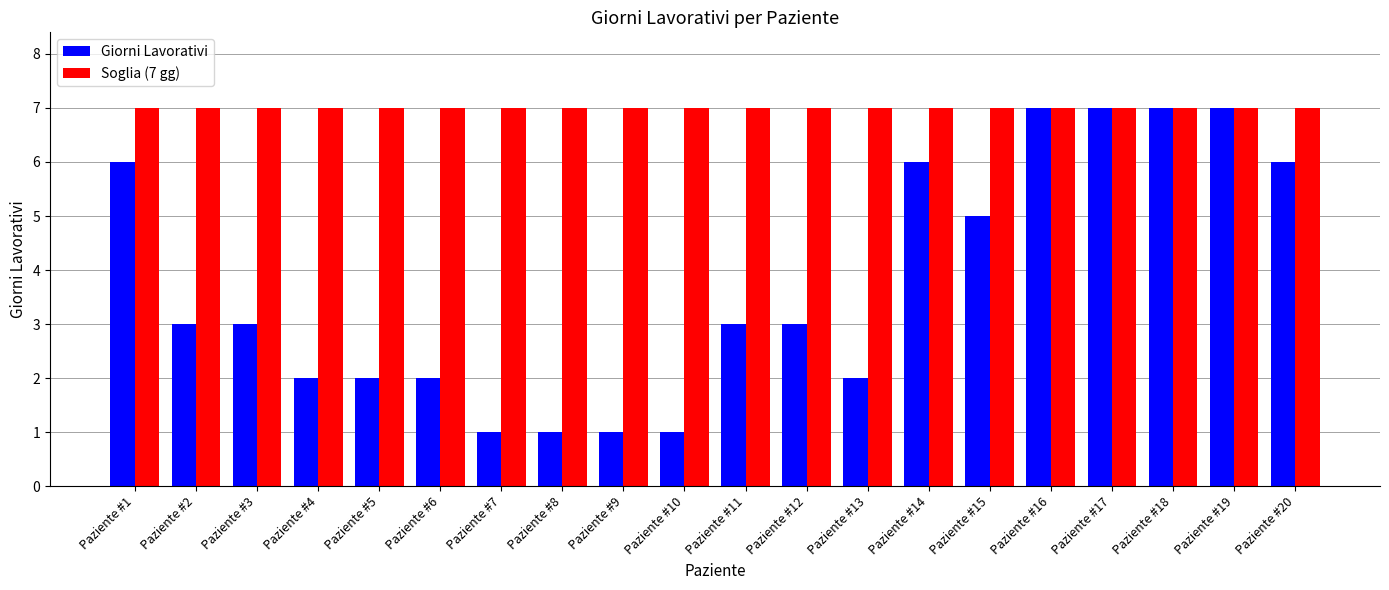

Rank the series by their average value, from highest to lowest.

Soglia (7 gg), Giorni Lavorativi